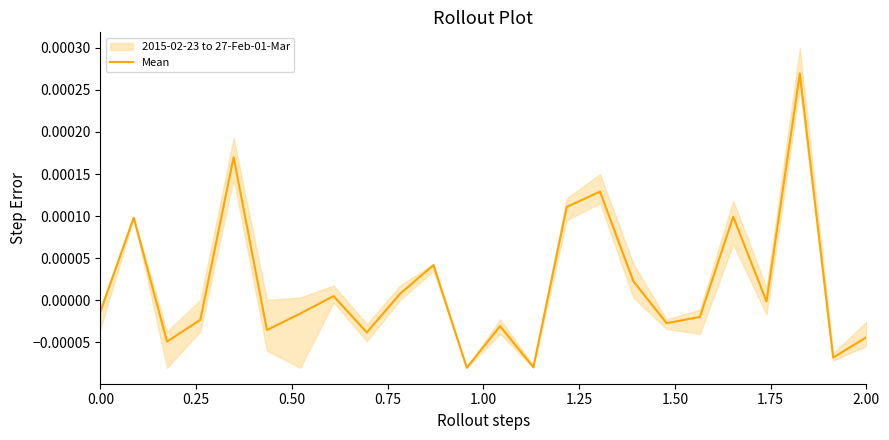

Does the chart display data point markers on the line(s)?

No